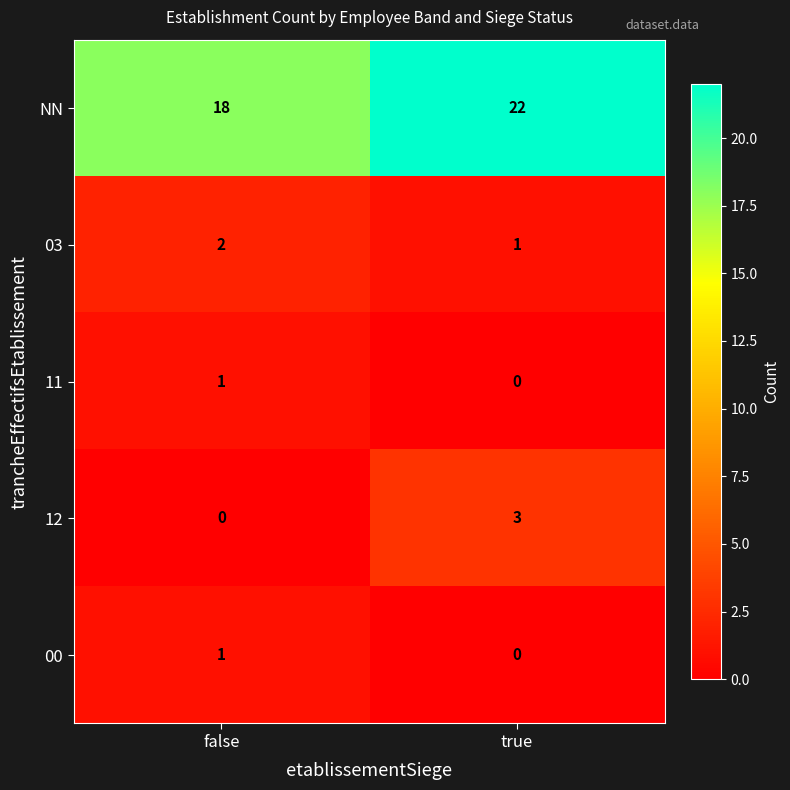

How many data points does each series have?

2